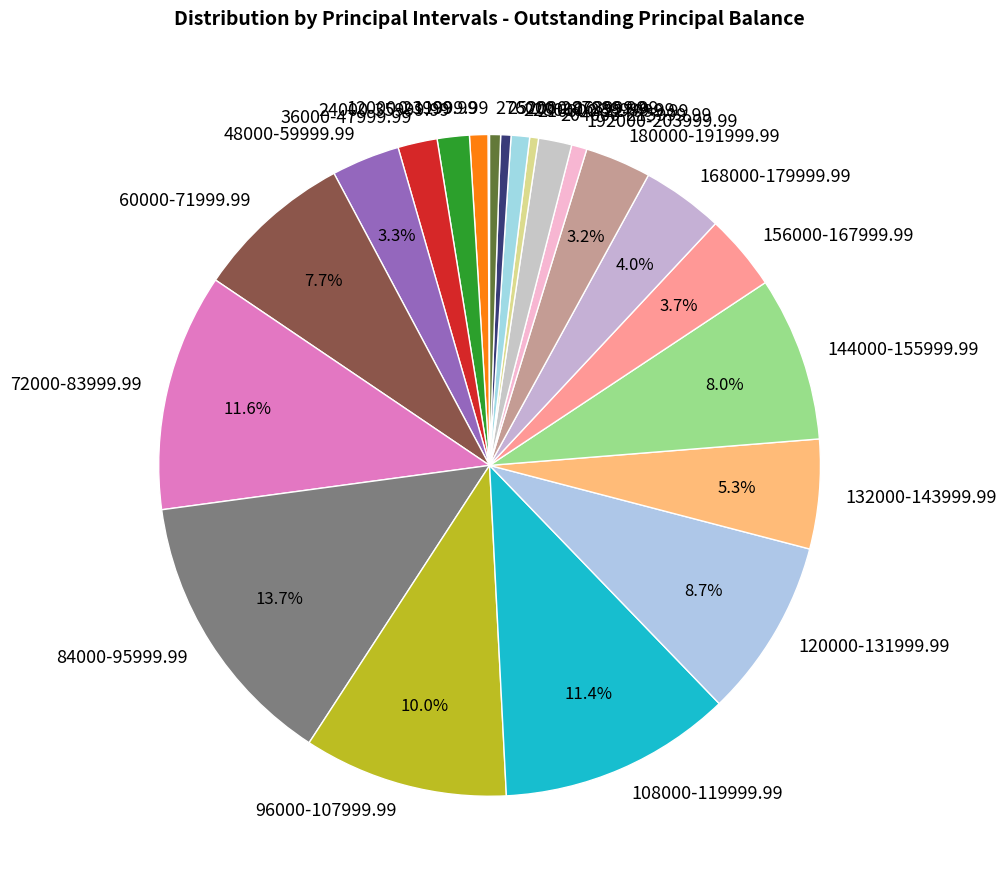

What is the ratio of the value at 84000-95999.99 to the value at 12000-23999.99?

15.3